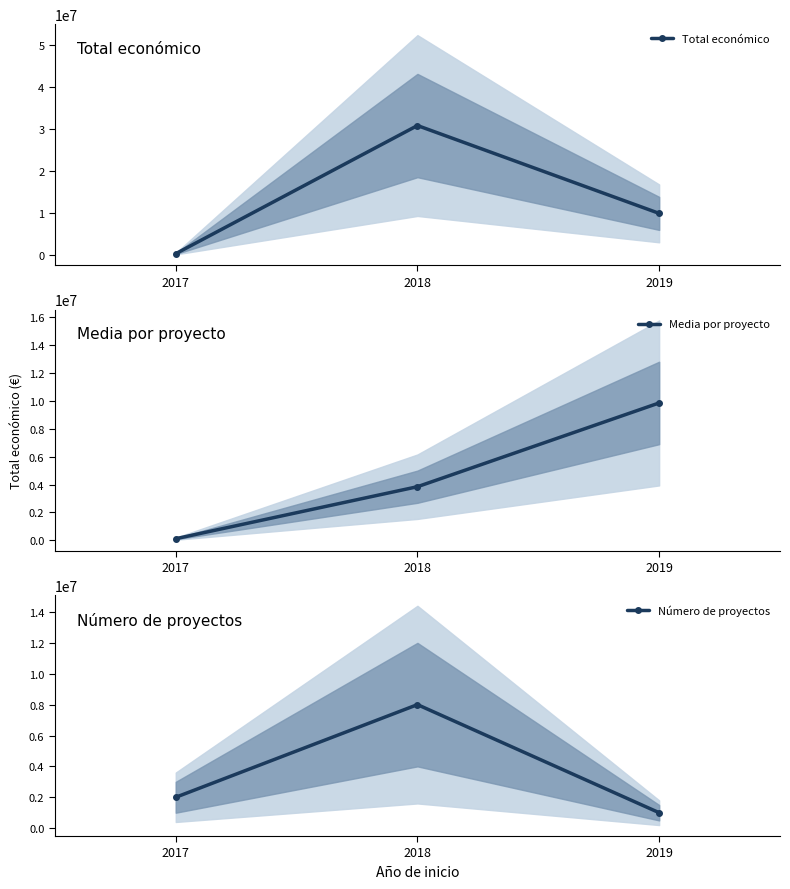

What is the value of the Total económico point at the 1st from the left?

243724